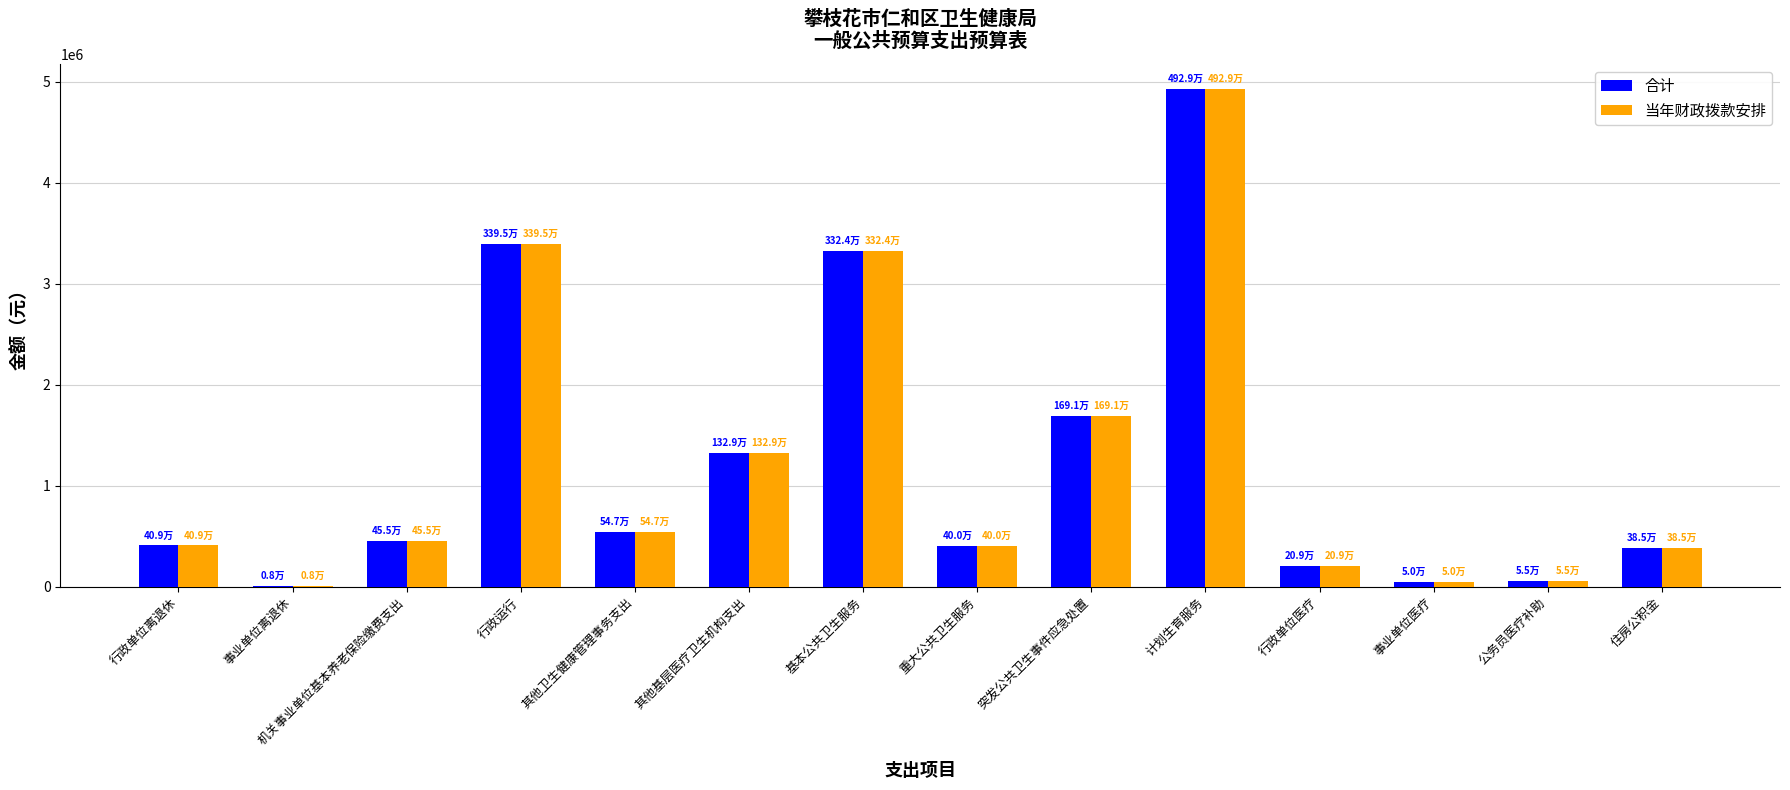

At which category does the chart reach its peak across all series?

计划生育服务